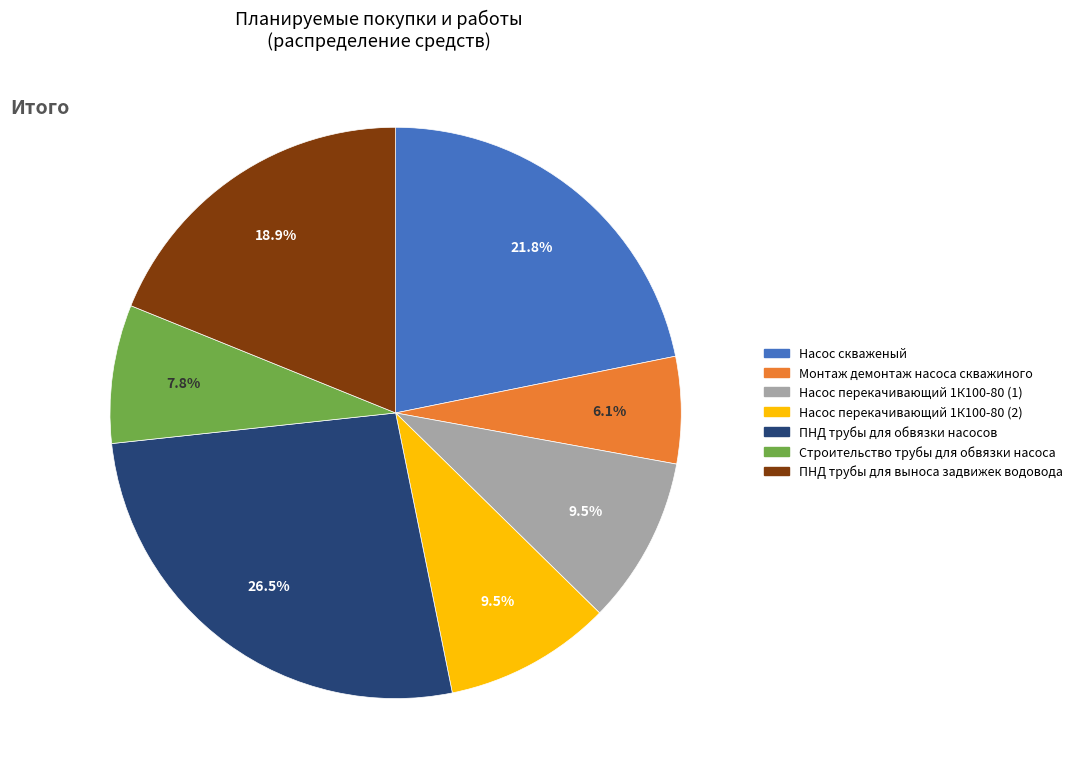

Is it true that Насос скваженый is 14% of the pie?

False